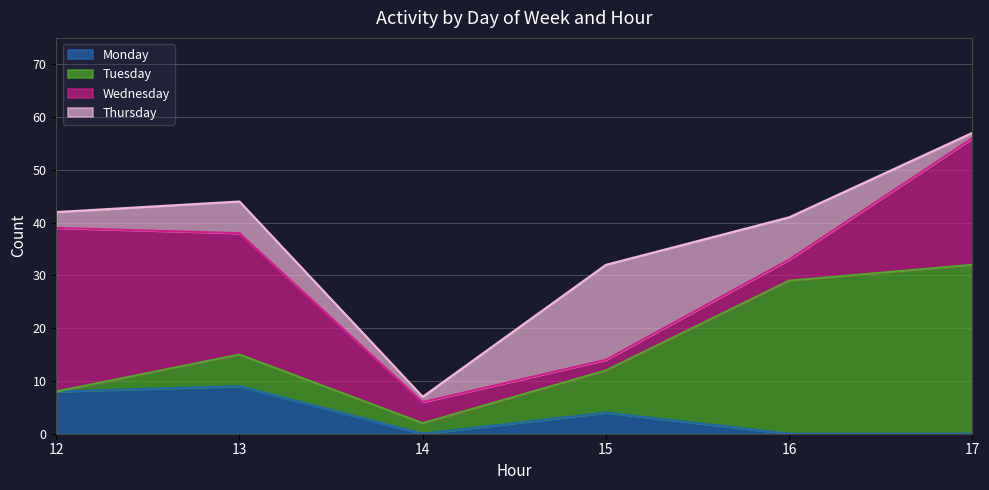

Is the value of Thursday at 13 greater than the value of Tuesday at 12?

Yes